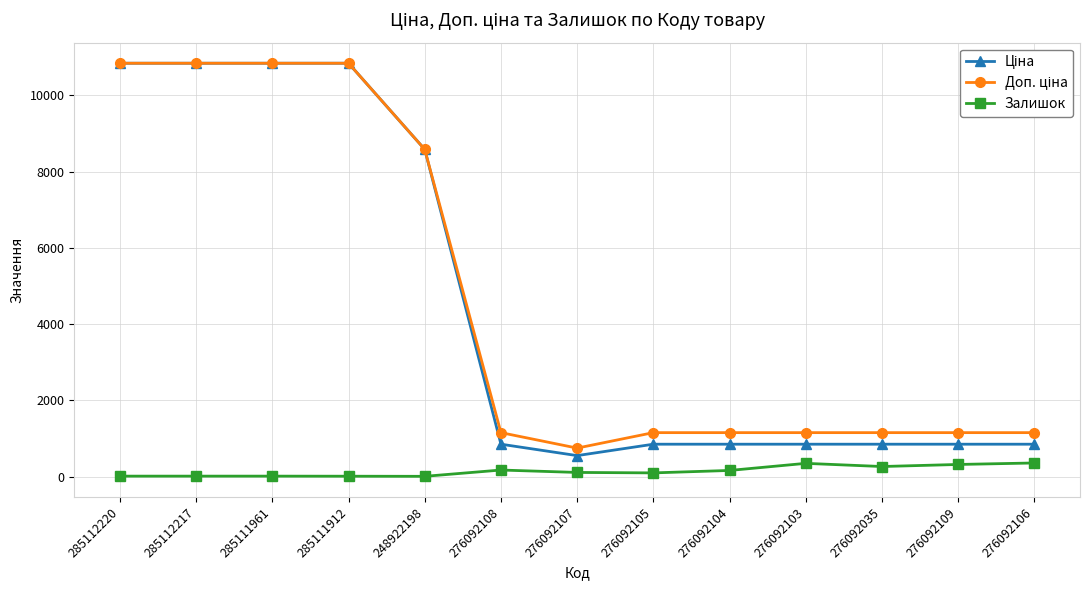

What is the maximum value shown in the chart?

10840.1